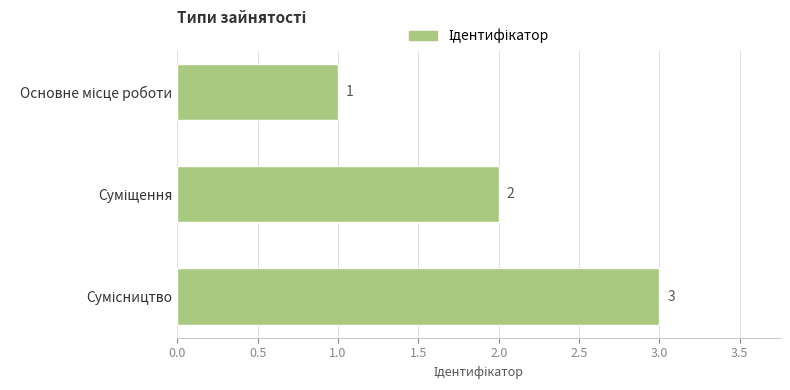

Count the values in the range 1 to 3.

3